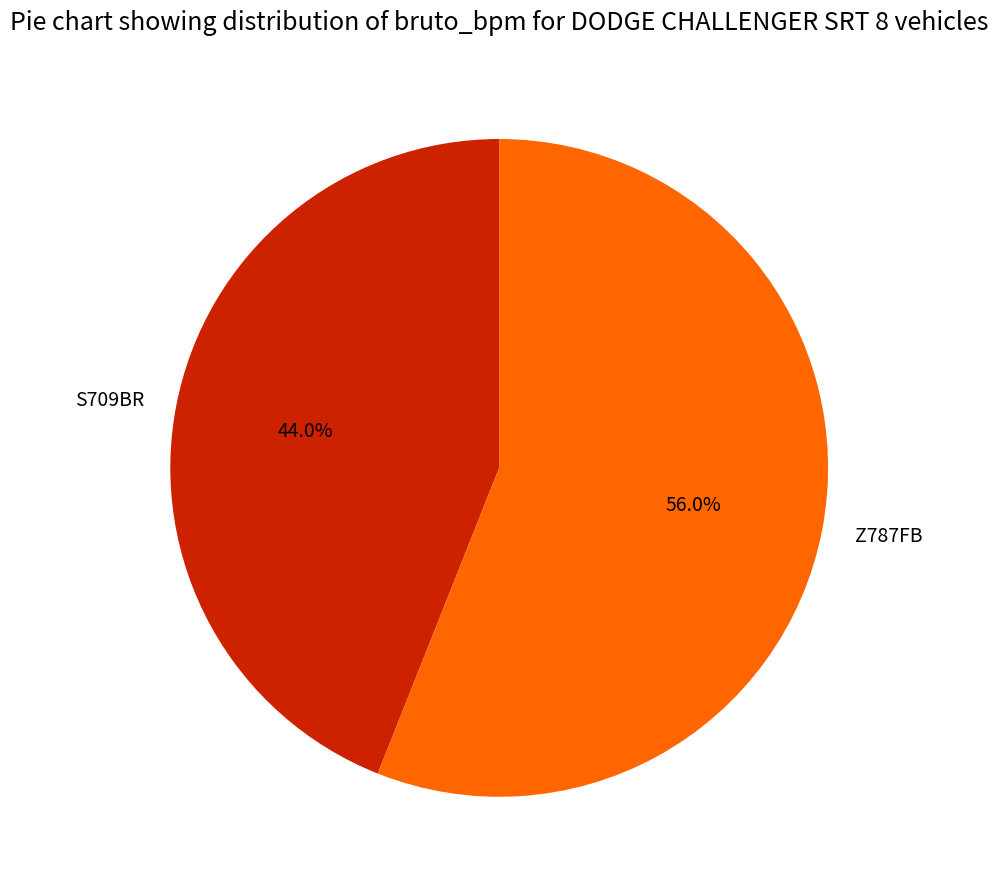

Count the number of slices in the pie.

2